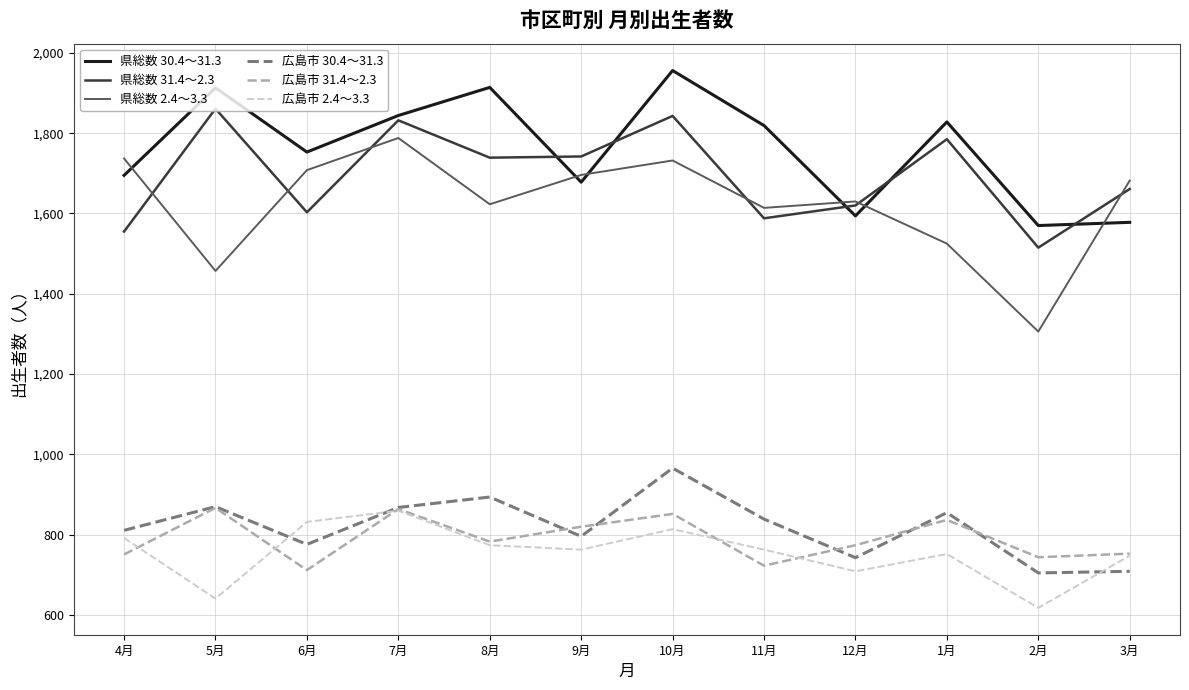

The value of 広島市 31.4～2.3 at 1月 is 1206. True or false?

False